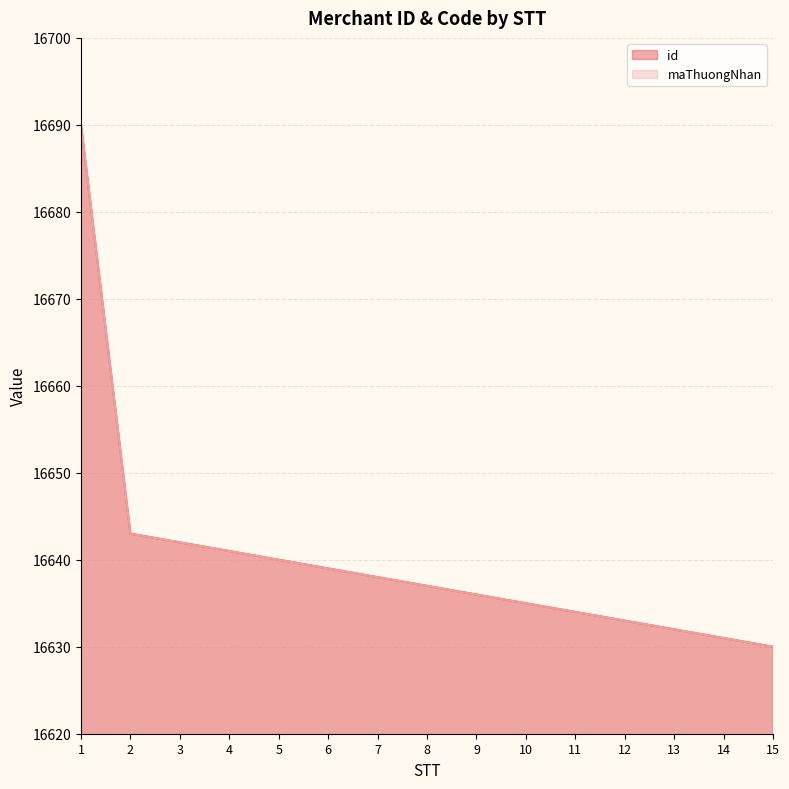

Reading left to right, extract all data points from this chart.

id: 16690	16643	16642	16641	16640	16639	16638	16637	16636	16635	16634	16633	16632	16631	16630
maThuongNhan: 16690	16643	16642	16641	16640	16639	16638	16637	16636	16635	16634	16633	16632	16631	16630